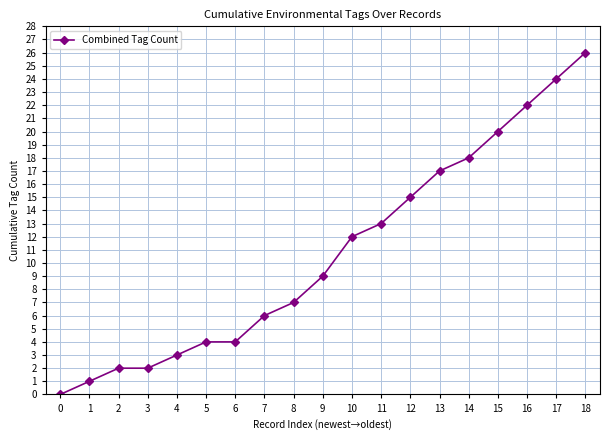

What is the value of the 16th point from the left?

20